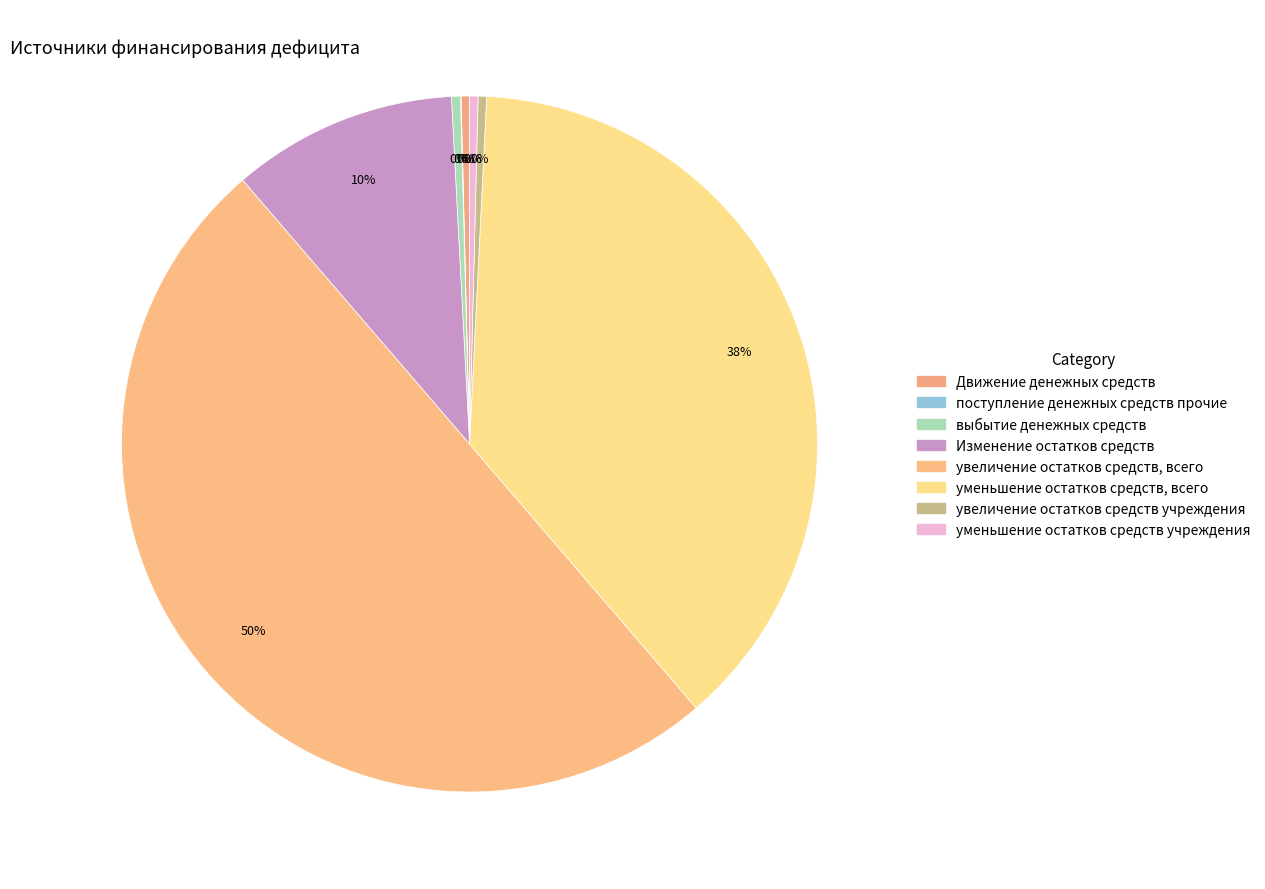

Which category has the smallest portion of the pie?

поступление денежных средств прочие